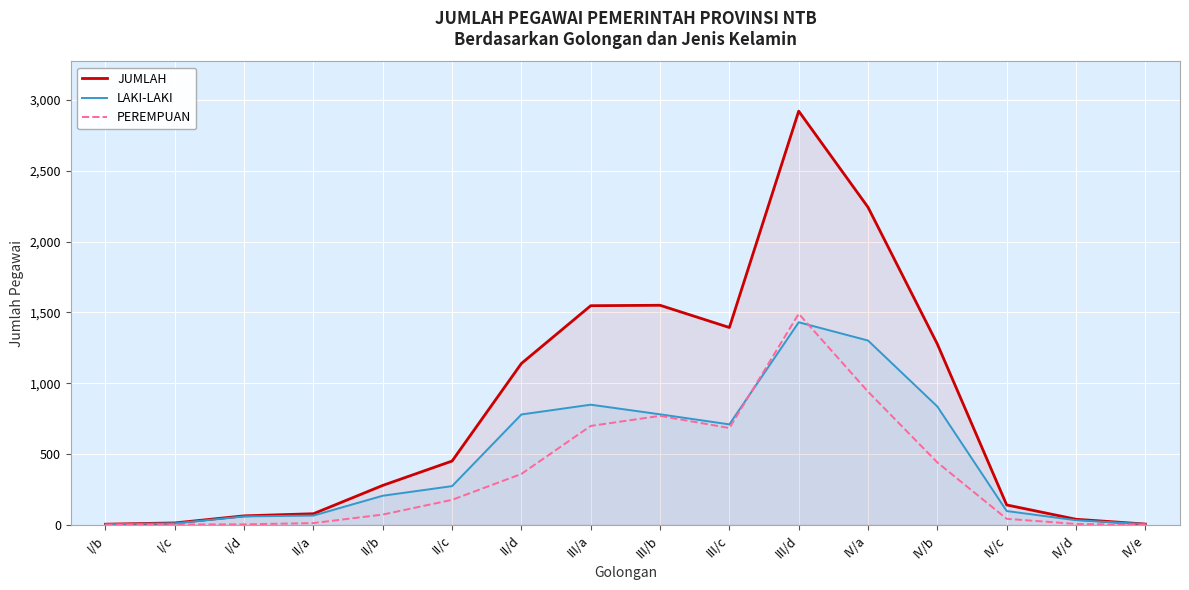

The JUMLAH series shows 5 at I/b. True or false?

True